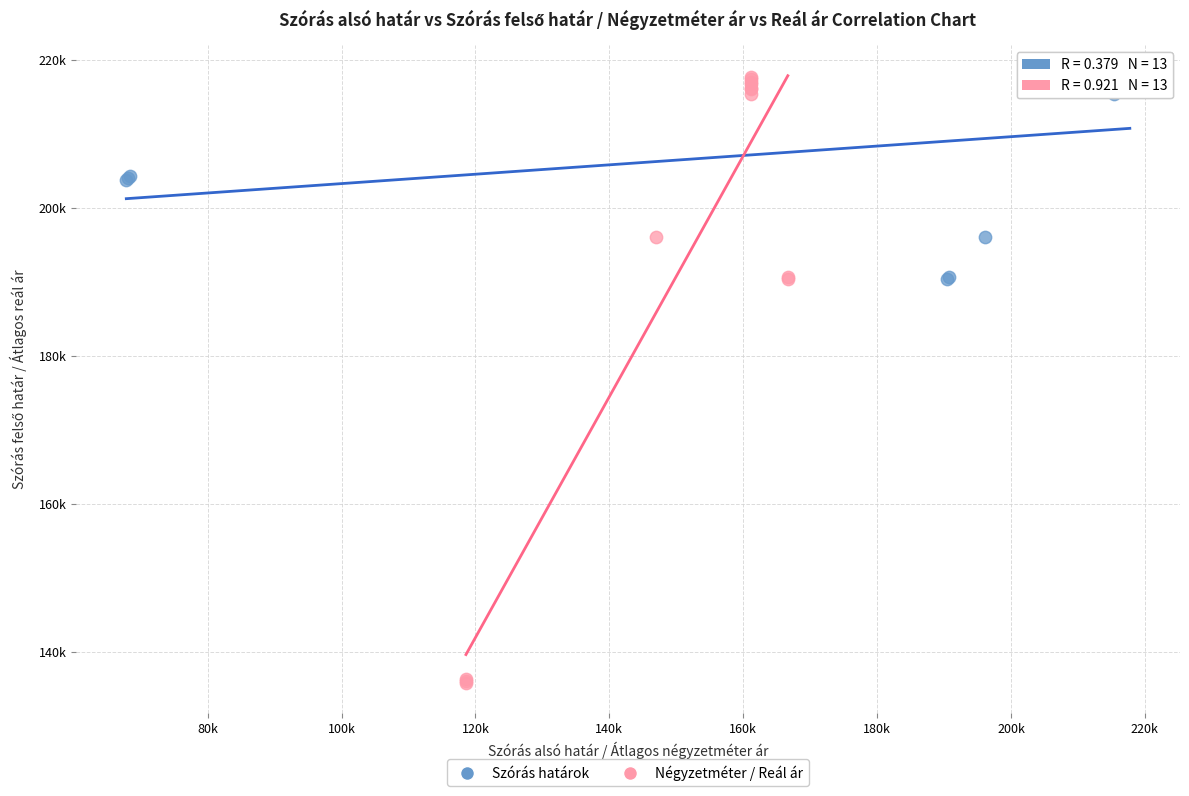

Which series has the widest spread of Y values?

Négyzetméter / Reál ár